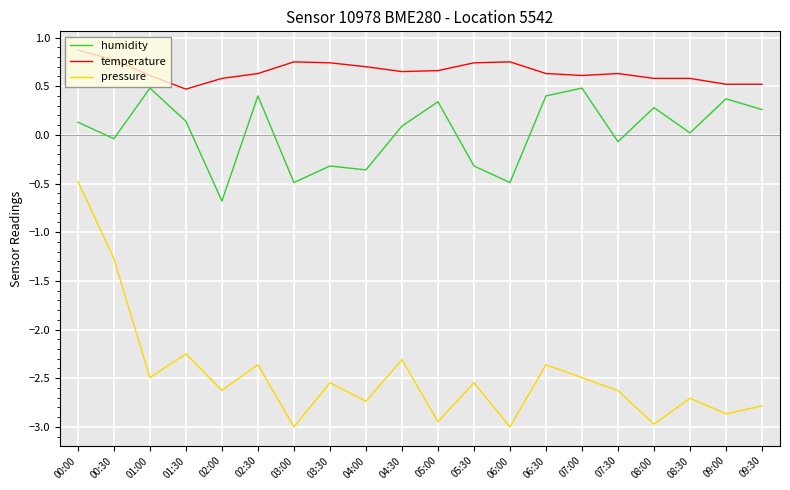

Rank the series at 05:00 from highest to lowest value.

temperature, humidity, pressure